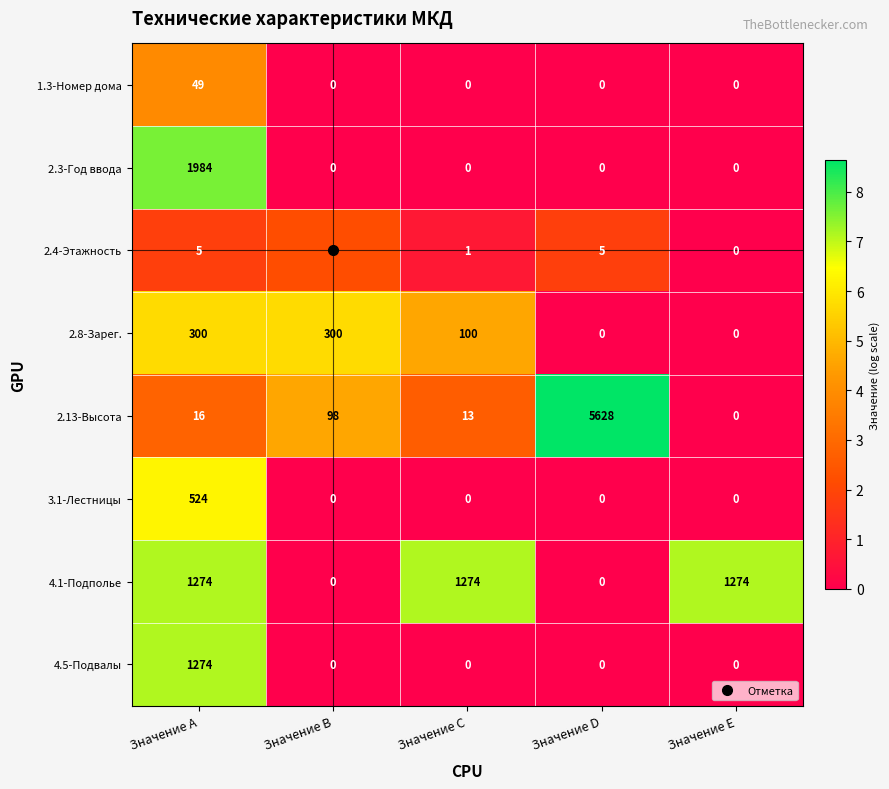

How many categories are shown in the chart?

5